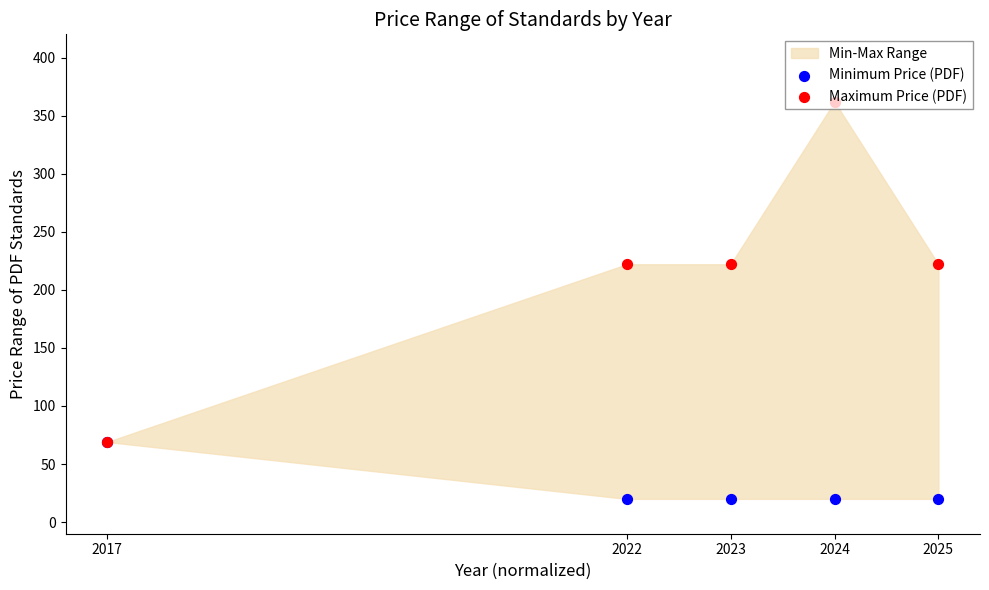

At how many categories does at least one series exceed 136?

4